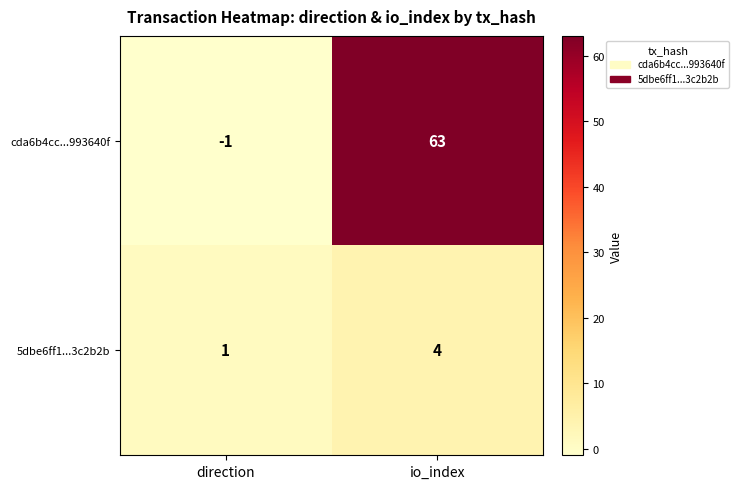

What is the sum of the 5dbe6ff1...3c2b2b values at io_index and direction?

5